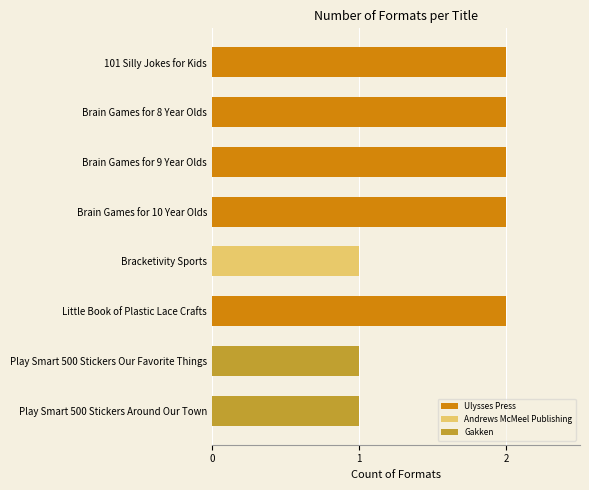

What is the label of the 3rd bar from the bottom?

Little Book of Plastic Lace Crafts